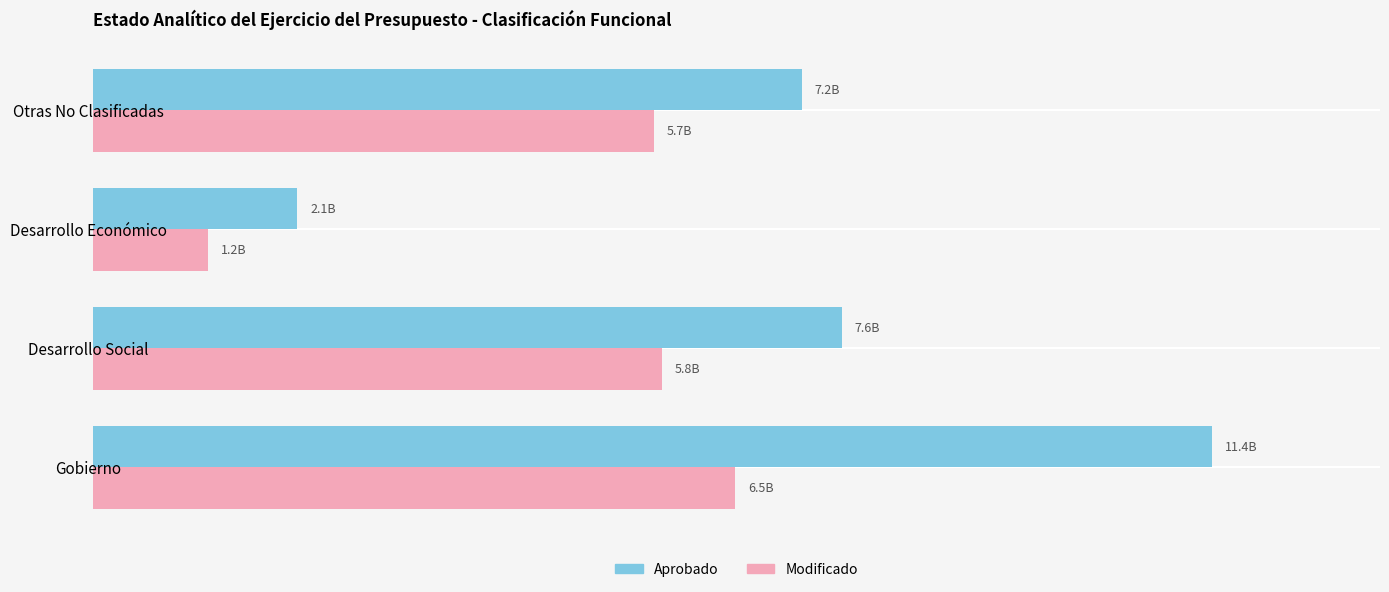

What are all the series names shown in the legend?

Aprobado, Modificado